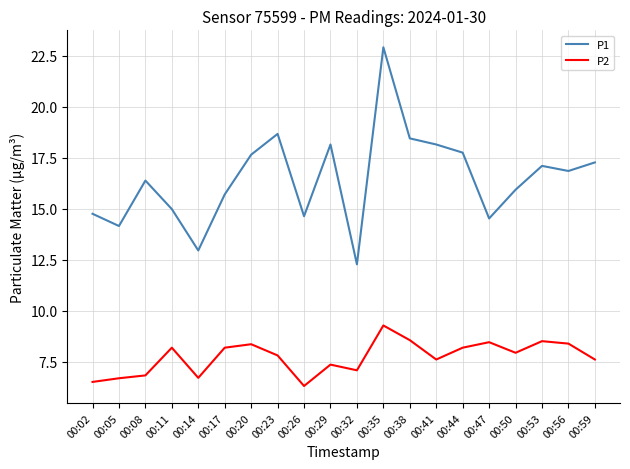

True or false: P2 and P1 intersect in this chart.

False